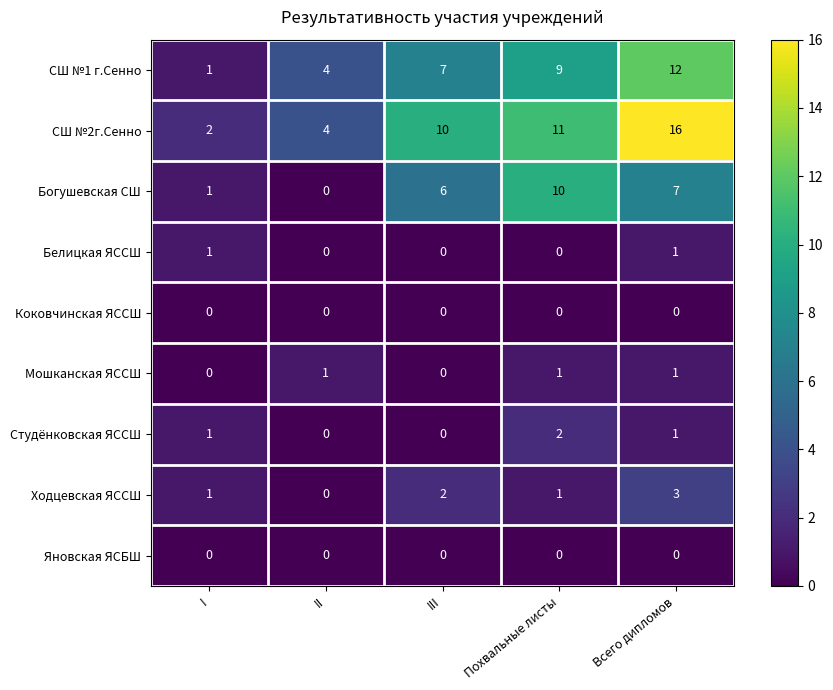

True or false: Ходцевская ЯССШ has a value of 1 at III.

False